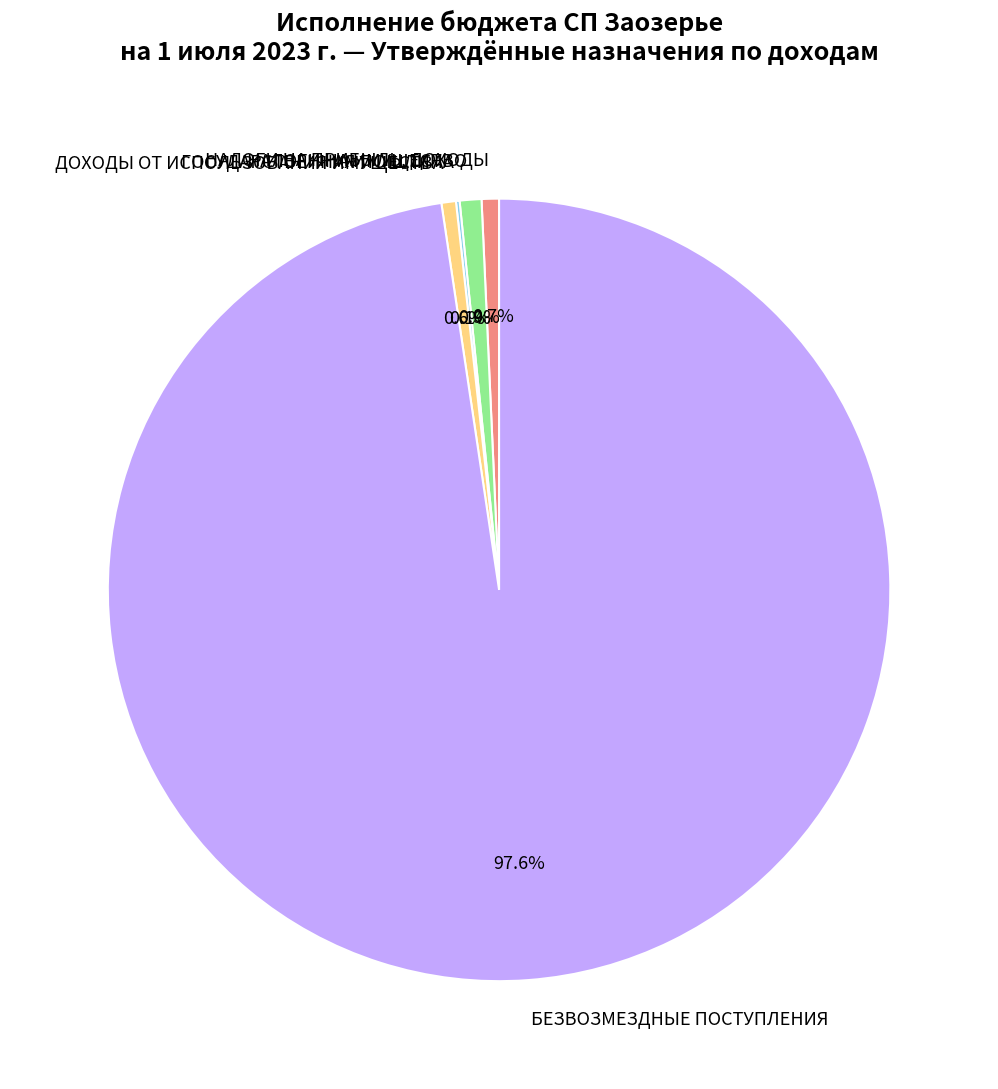

Which category has the biggest portion of the pie?

БЕЗВОЗМЕЗДНЫЕ ПОСТУПЛЕНИЯ